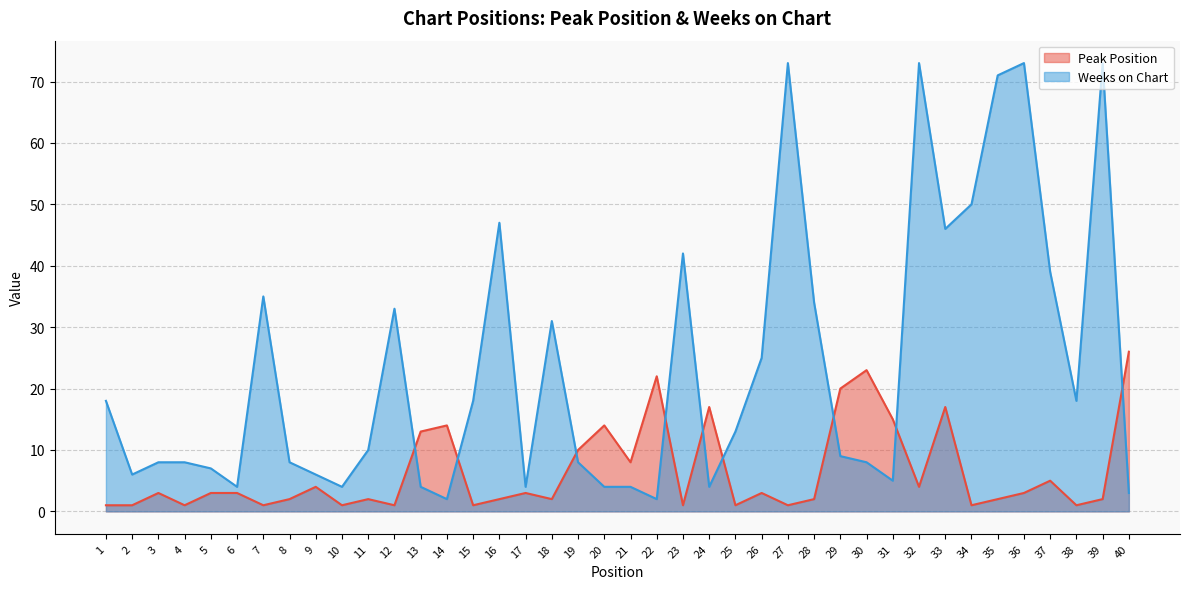

What is the sum of all Weeks on Chart values?

930